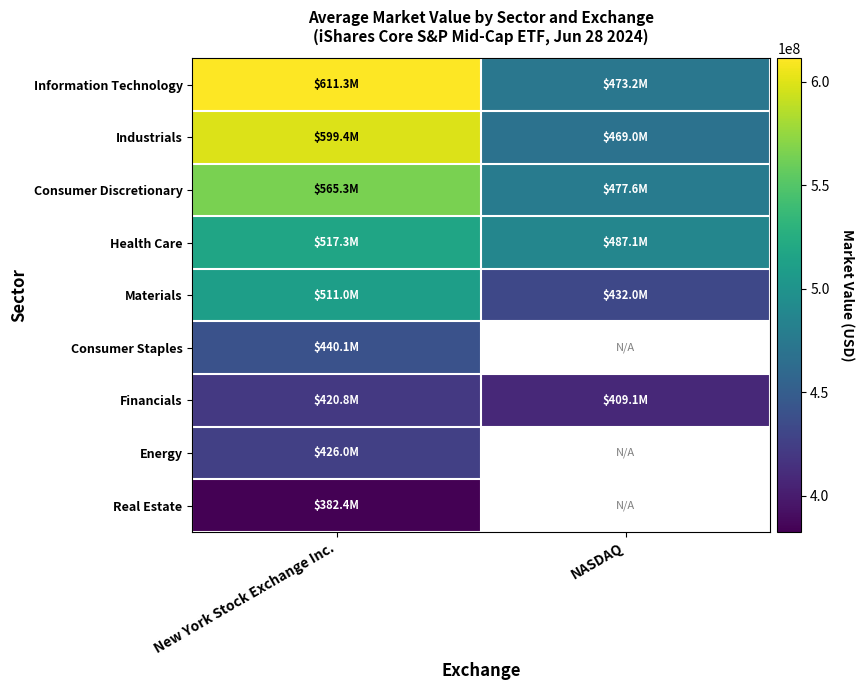

The value of Information Technology at New York Stock Exchange Inc. is 844714763.4. True or false?

False